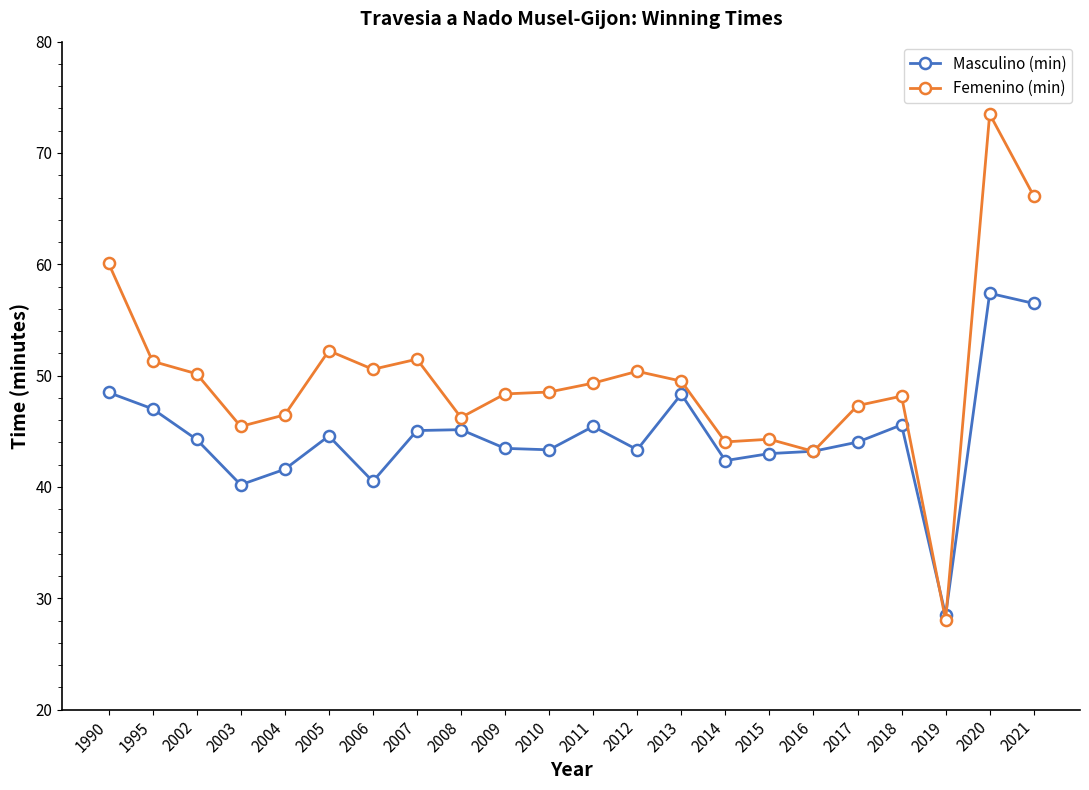

True or false: Masculino (min) has more than 1 points higher than both neighbors.

True